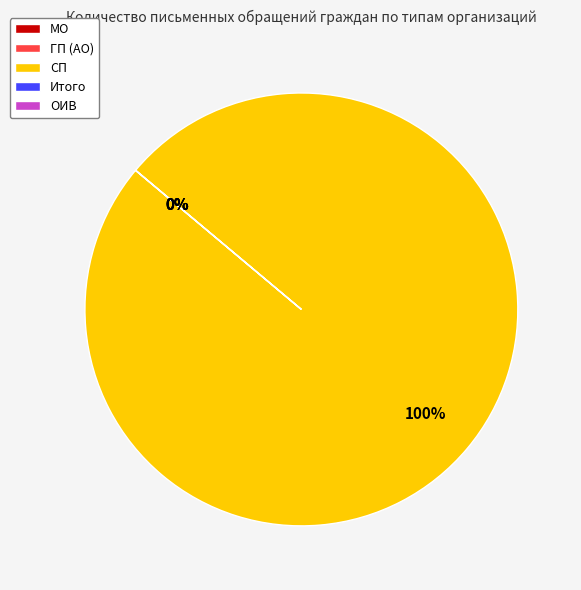

Which slice represents more than half of the pie?

СП